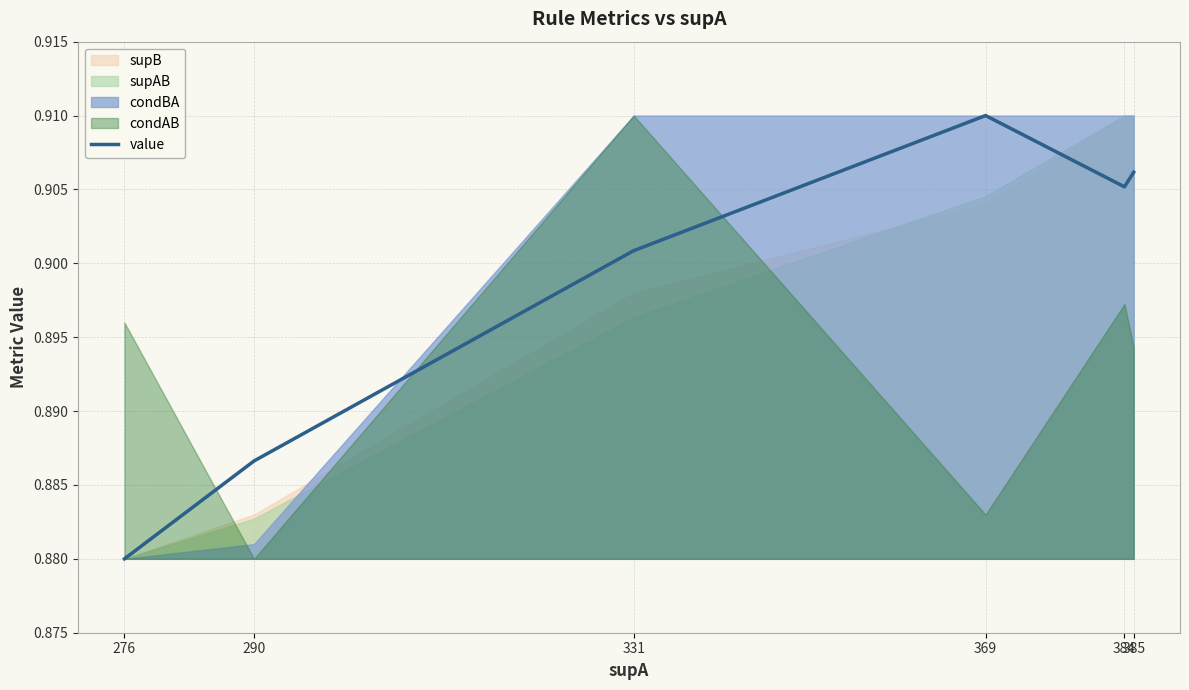

Reading left to right, extract all data points from this chart.

0.9	0.9	0.9	0.9	0.9	0.9